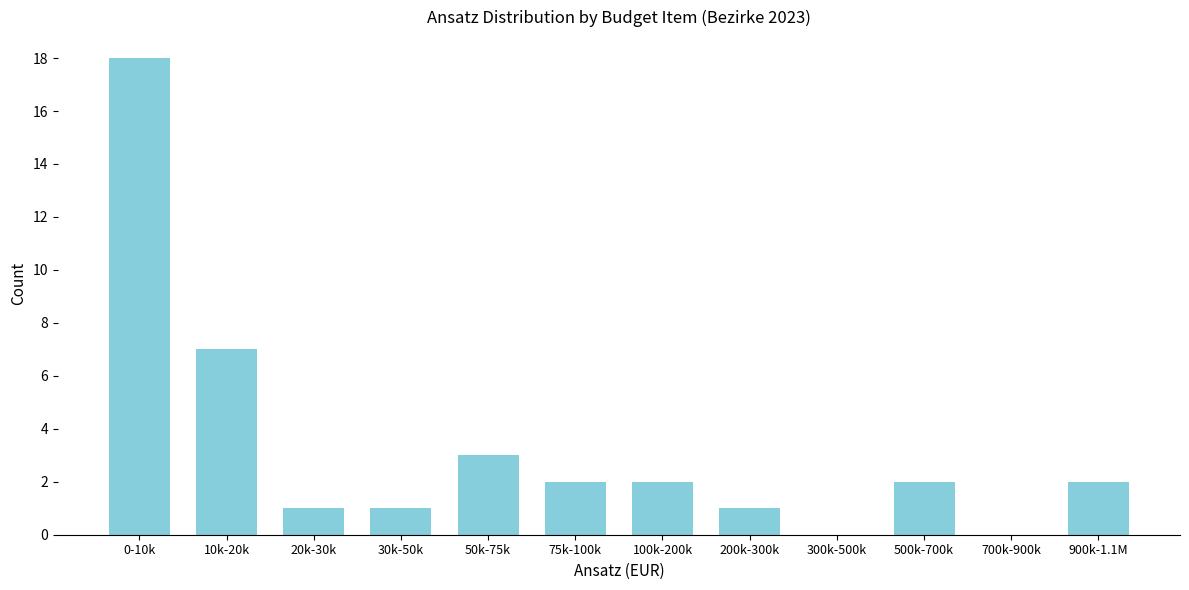

Reading left to right, list all the values displayed in this chart.

0-10k=18	10k-20k=7	20k-30k=1	30k-50k=1	50k-75k=3	75k-100k=2	100k-200k=2	200k-300k=1	300k-500k=0	500k-700k=2	700k-900k=0	900k-1.1M=2